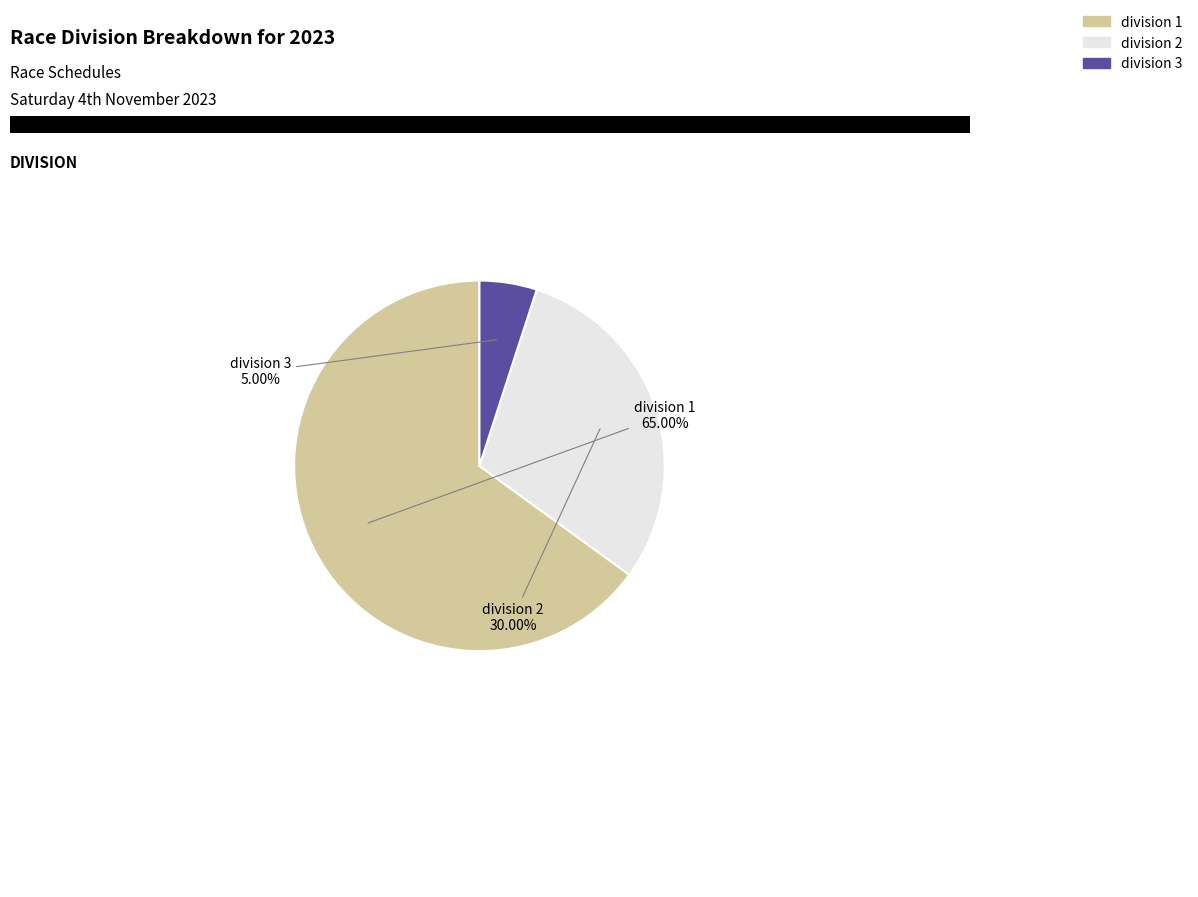

Which slice is the largest?

division 1